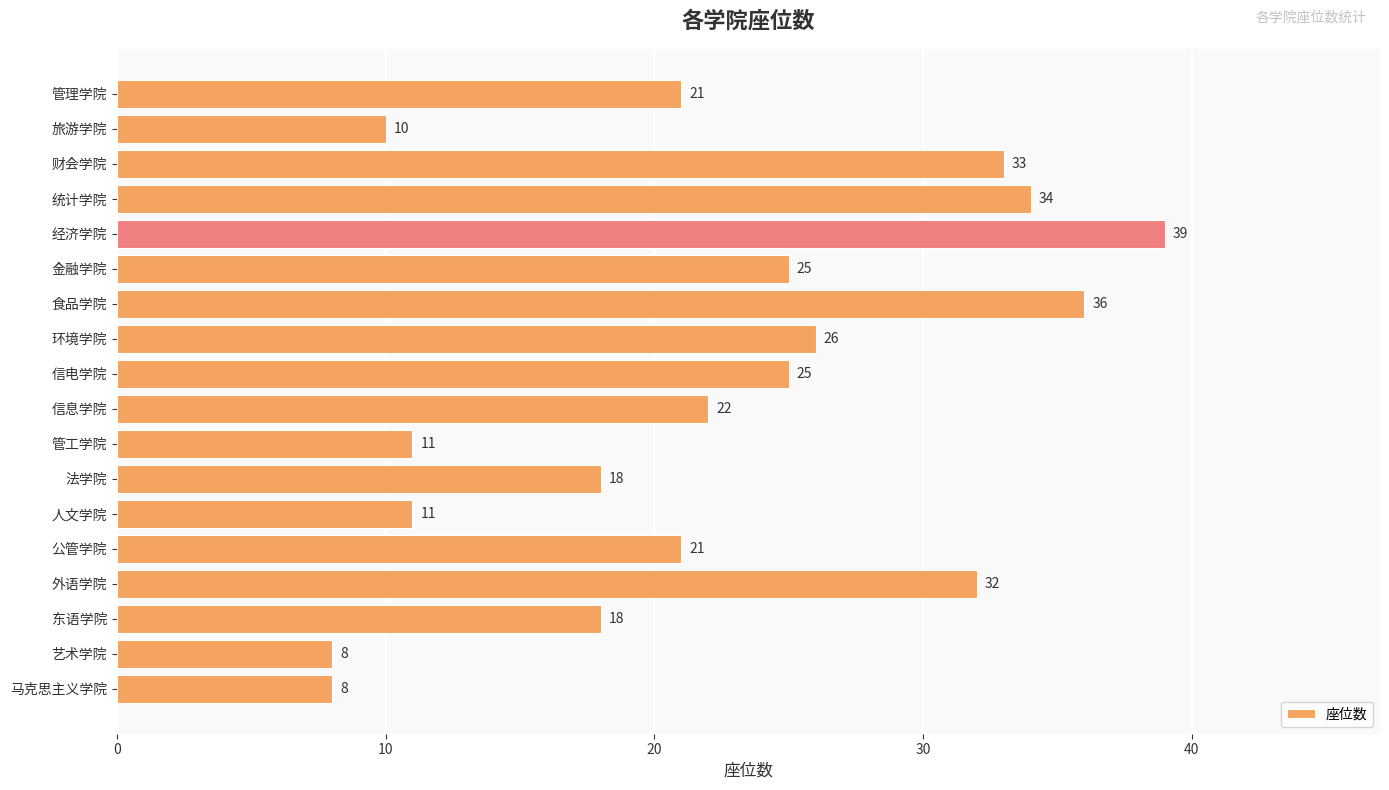

Does the chart contain any negative values?

No